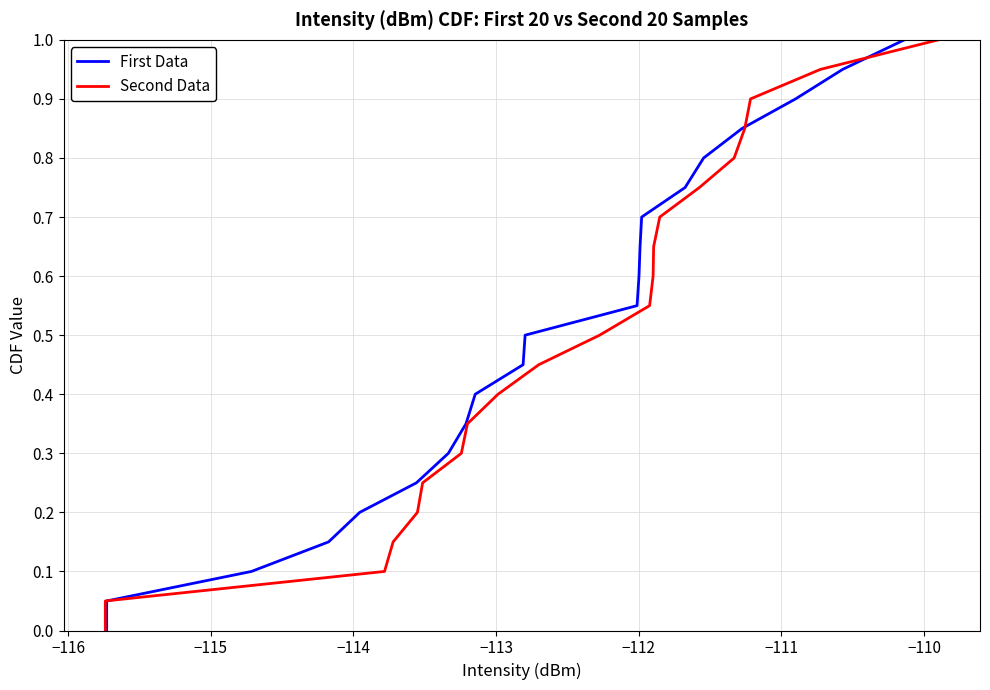

True or false: Second Data has more than 0 points higher than both neighbors.

False